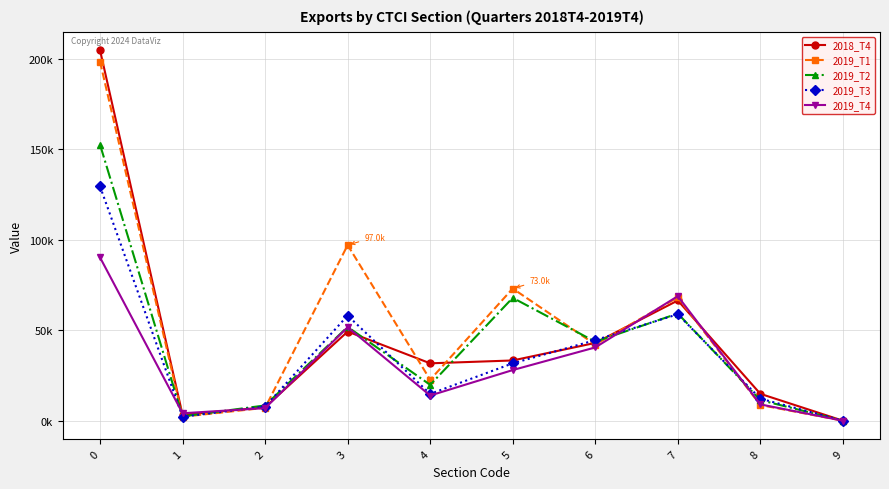

List the series in order of their overall mean, lowest first.

2019_T4, 2019_T3, 2019_T2, 2018_T4, 2019_T1